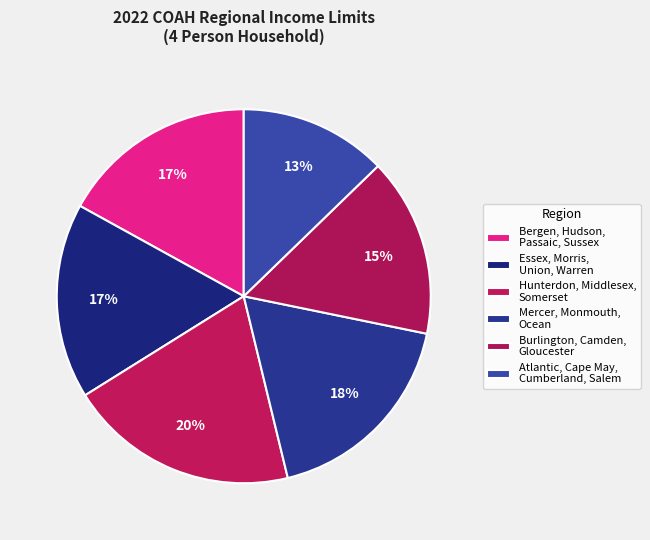

Count the number of slices in the pie.

6